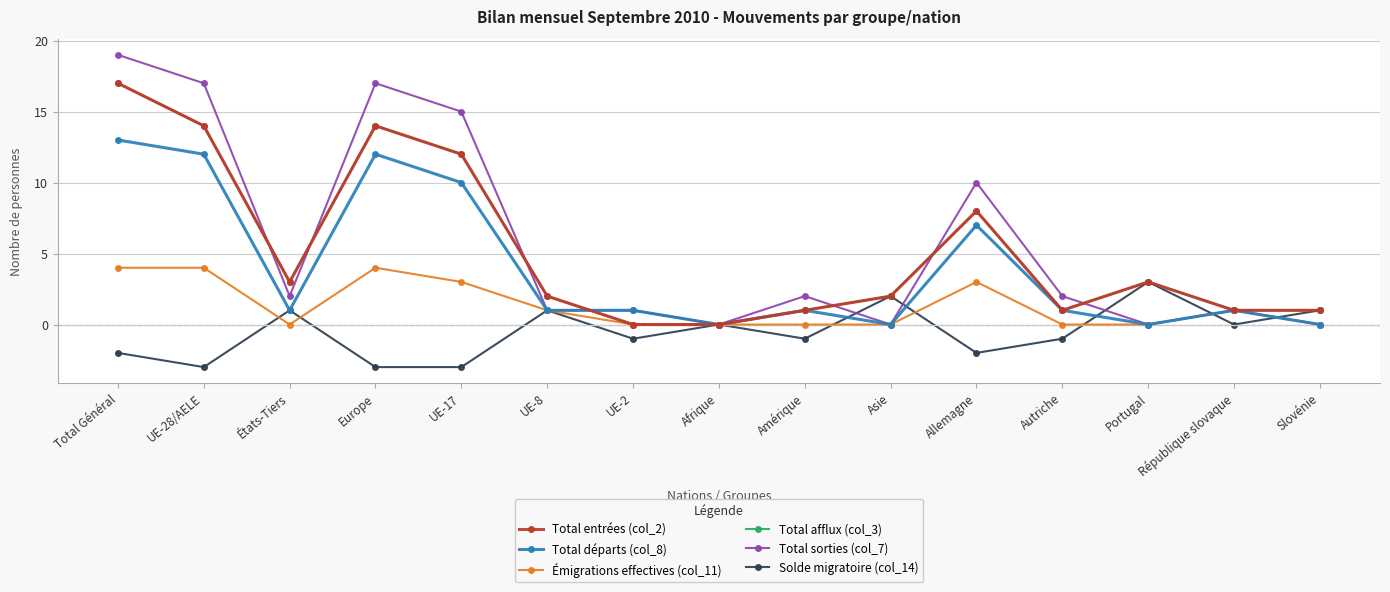

Where is the first local maximum for Total sorties (col_7)?

Europe